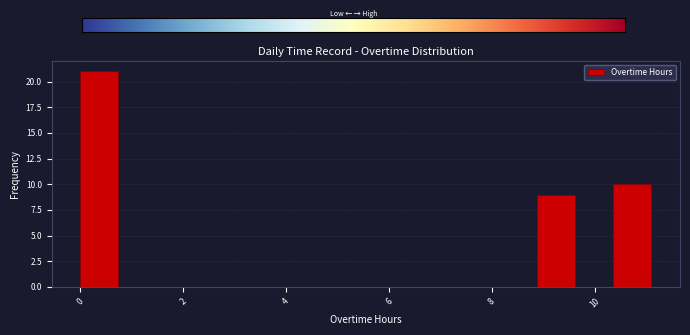

Read against the x-axis, roughly where is the centre of the tallest bar?

0.4